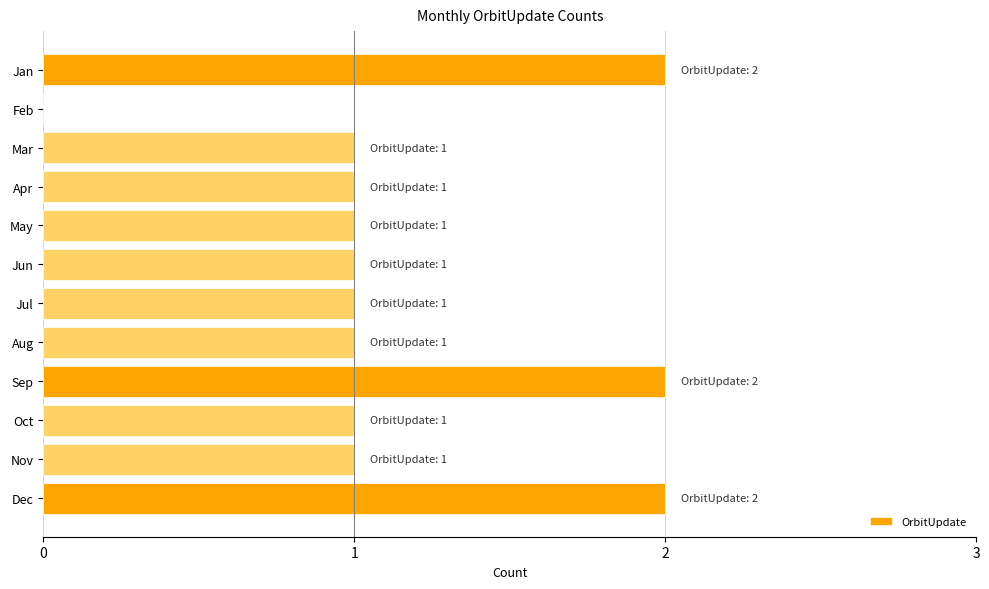

What is the change in value from Jun to Dec?

+1